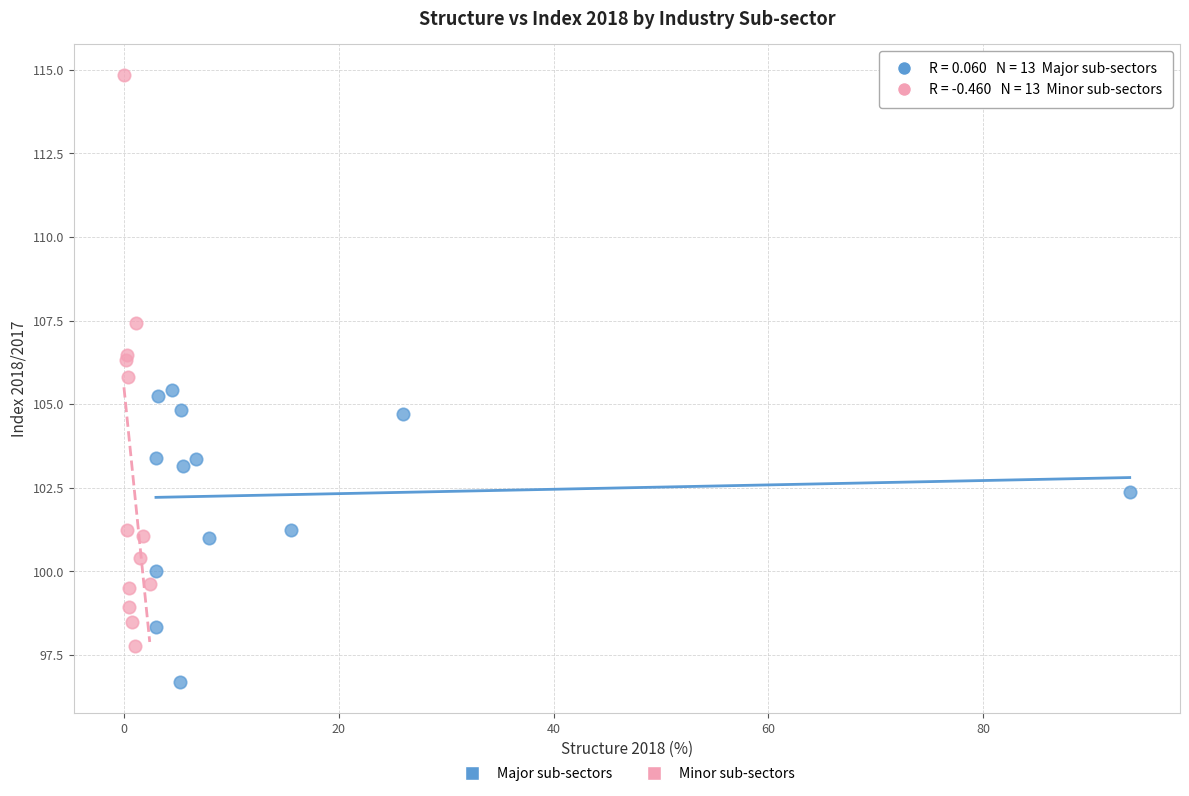

What are all the series names shown in the legend?

Major sub-sectors, Minor sub-sectors